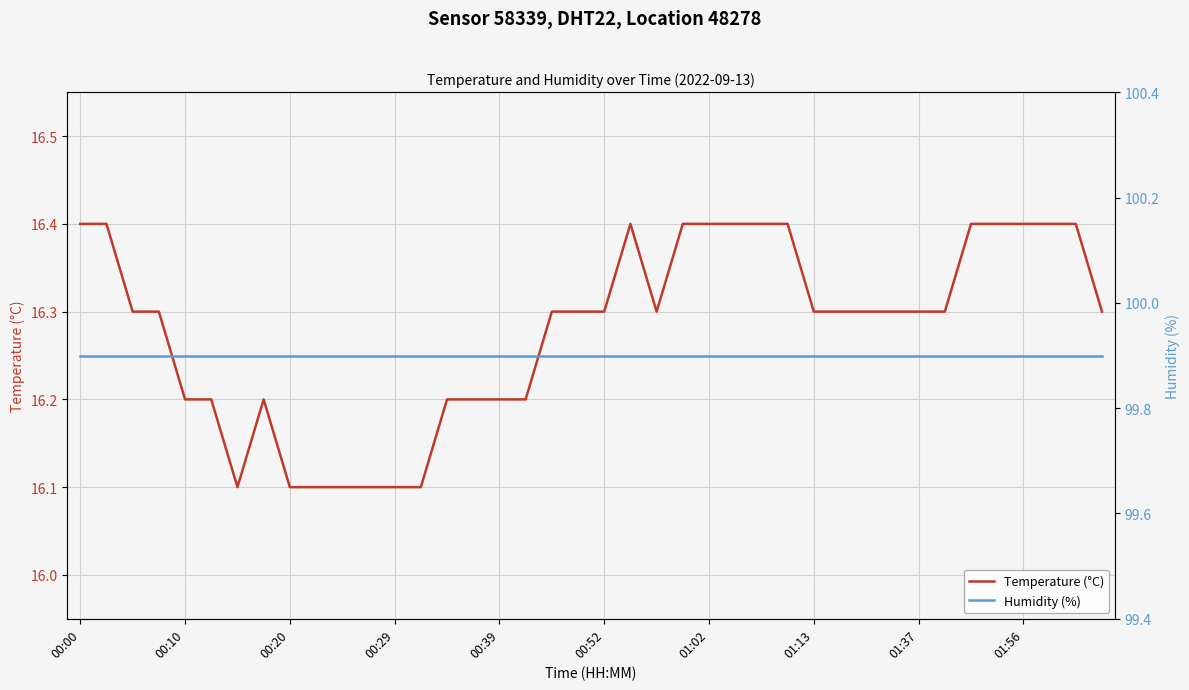

How many lines are shown in the chart?

2